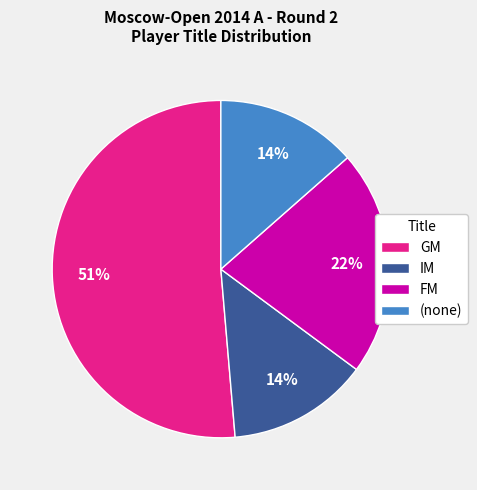

How many segments does this pie chart have?

4